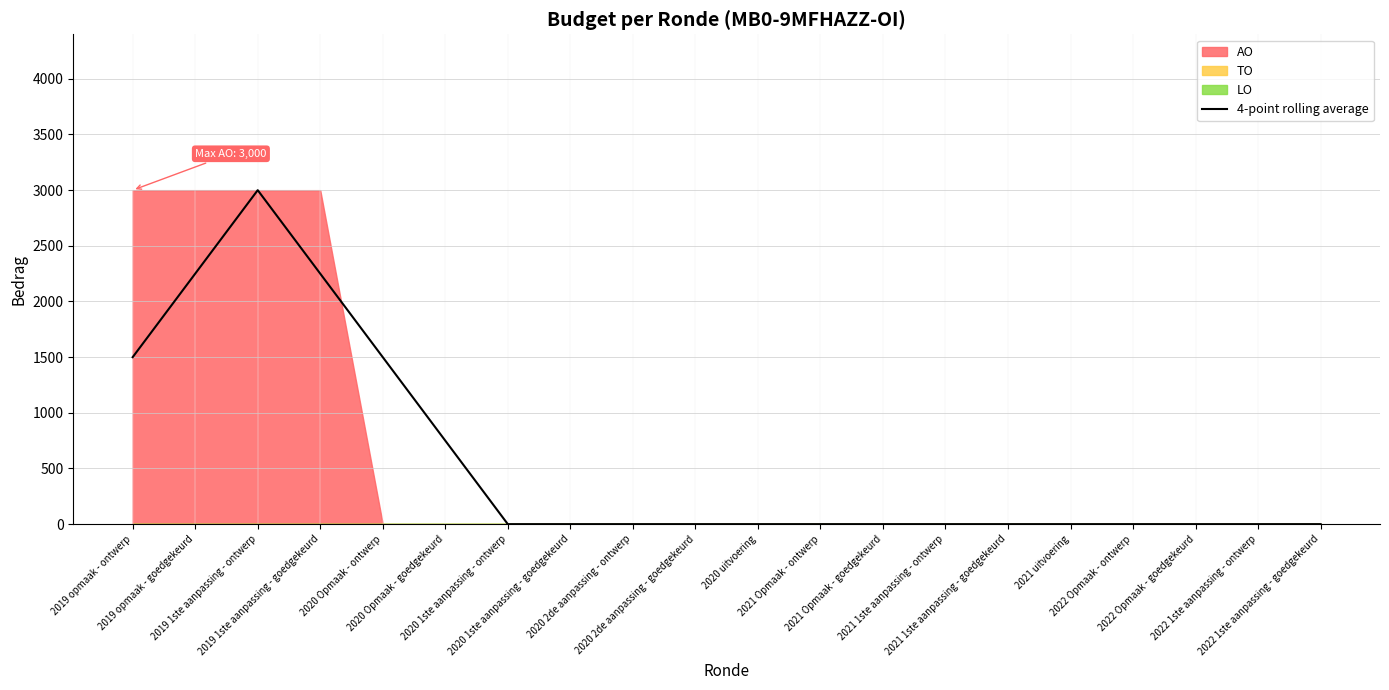

At which category does the chart reach its peak across all series?

2019 1ste aanpassing - ontwerp